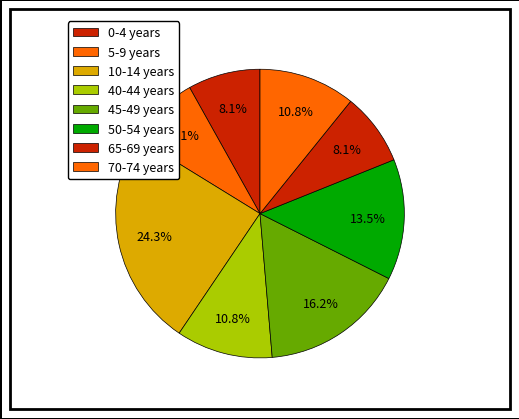

Count the number of slices in the pie.

8